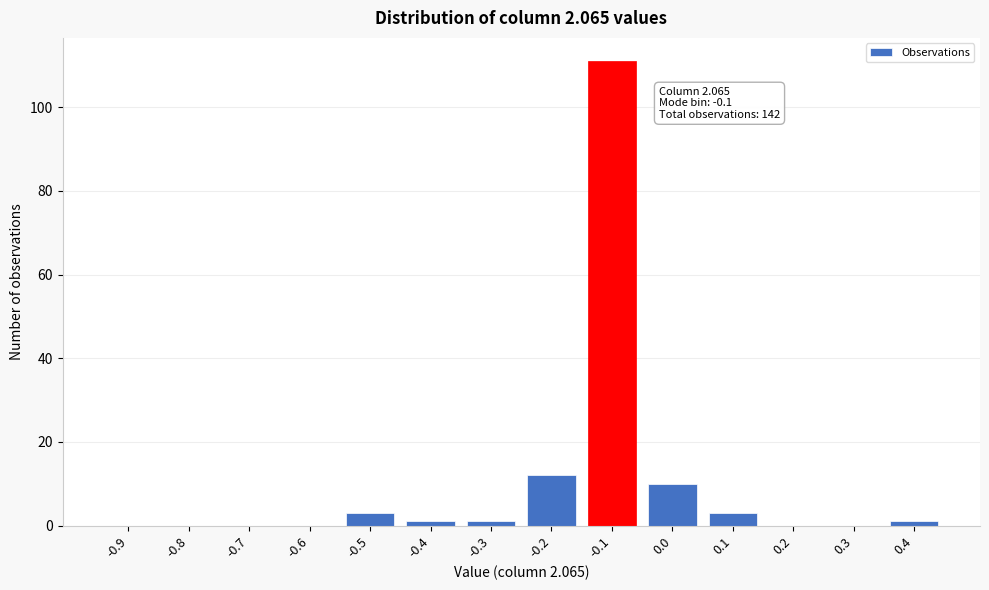

Reading left to right, what are all the values shown in this chart?

-0.9=0	-0.8=0	-0.7=0	-0.6=0	-0.5=3	-0.4=1	-0.3=1	-0.2=12	-0.1=111	0.0=10	0.1=3	0.2=0	0.3=0	0.4=1